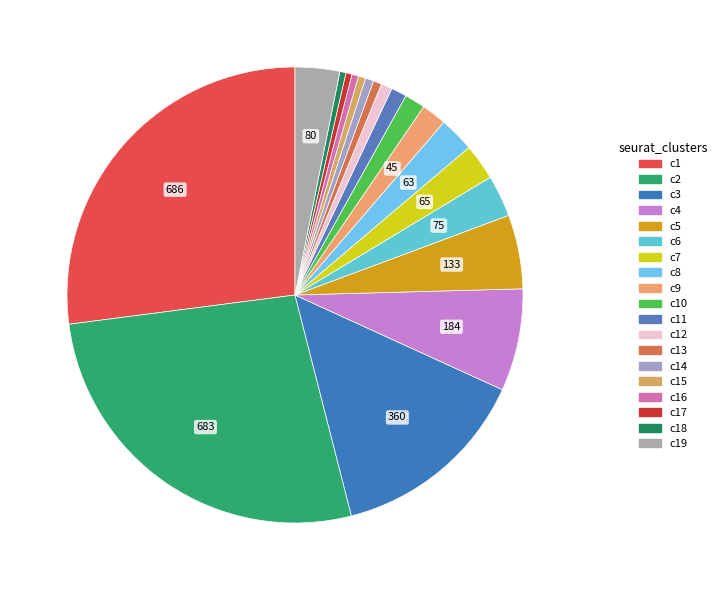

How many segments does this pie chart have?

19